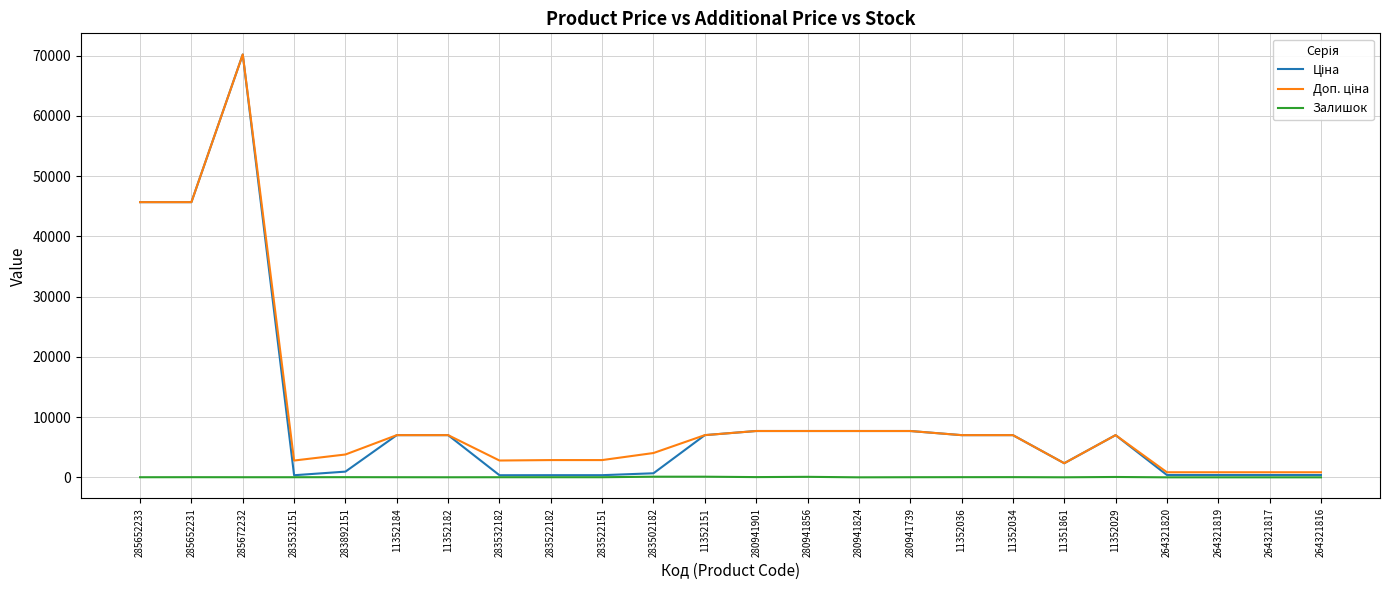

What is the greatest value displayed?

70181.6